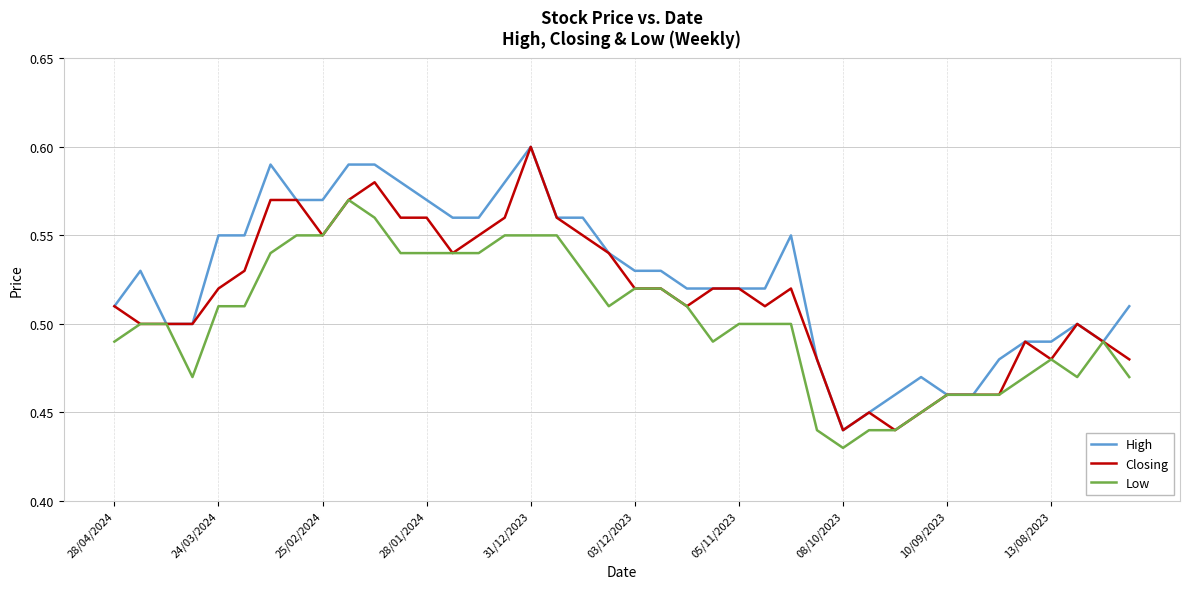

List the series in order of their overall mean, lowest first.

Low, Closing, High